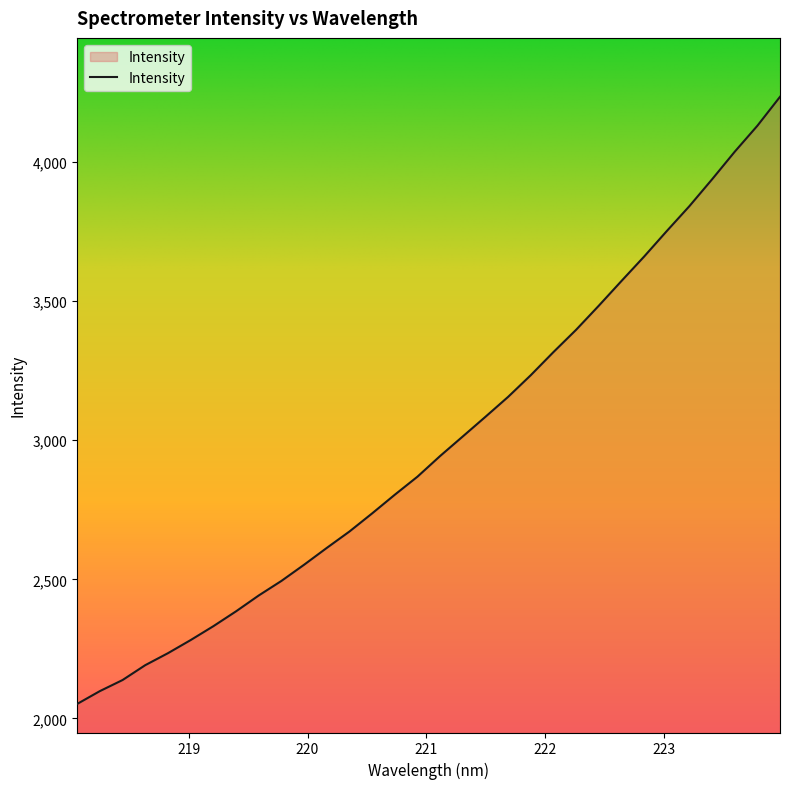

What is the smallest value displayed?

2052.2